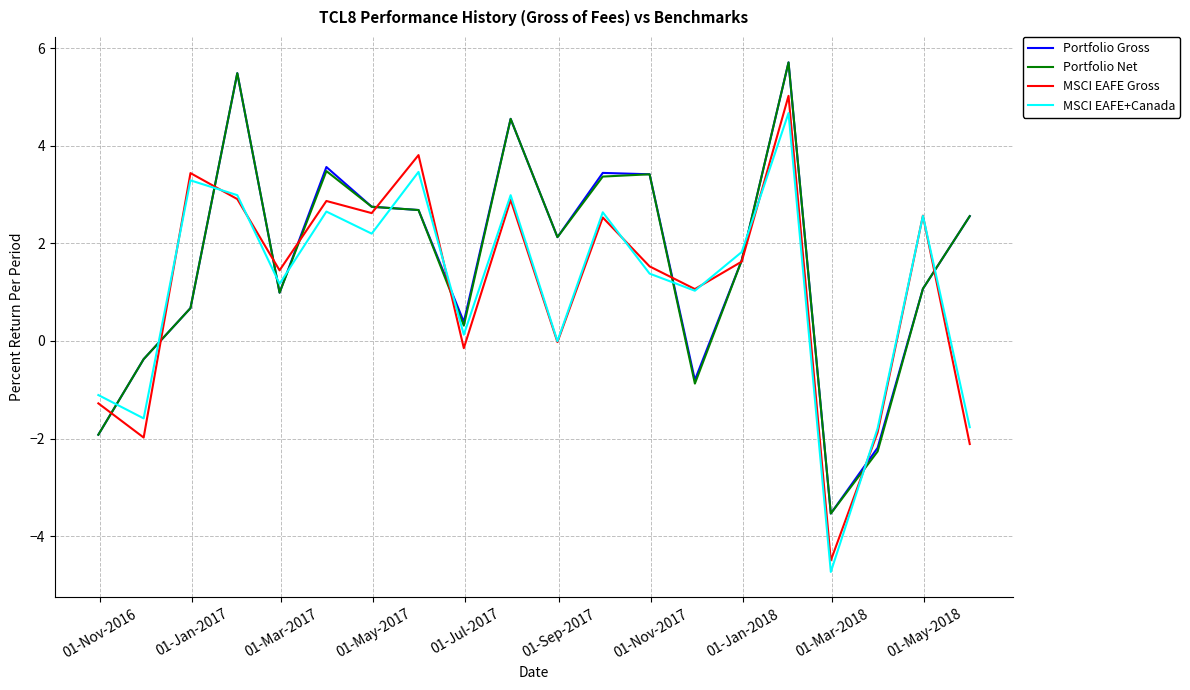

What is the maximum value for Portfolio Net?

5.7